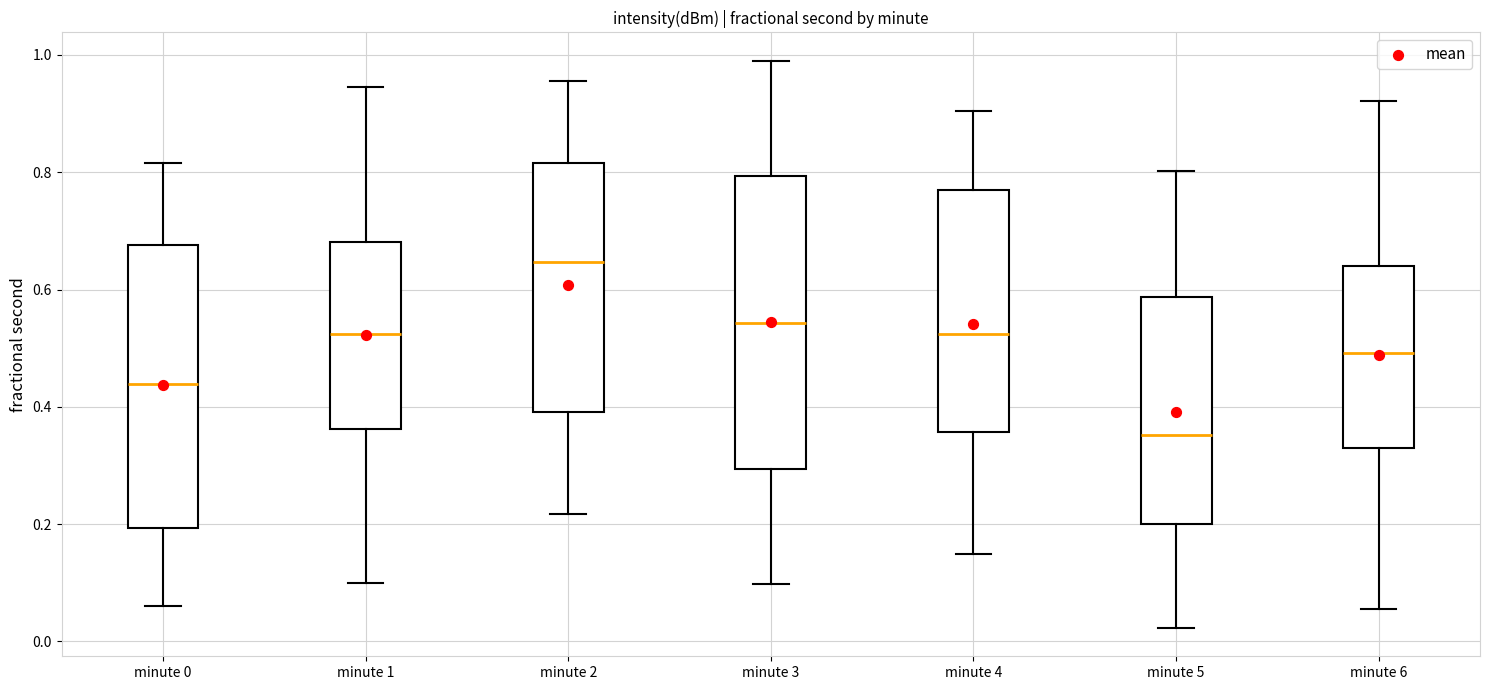

Which box has the highest median line?

minute 2